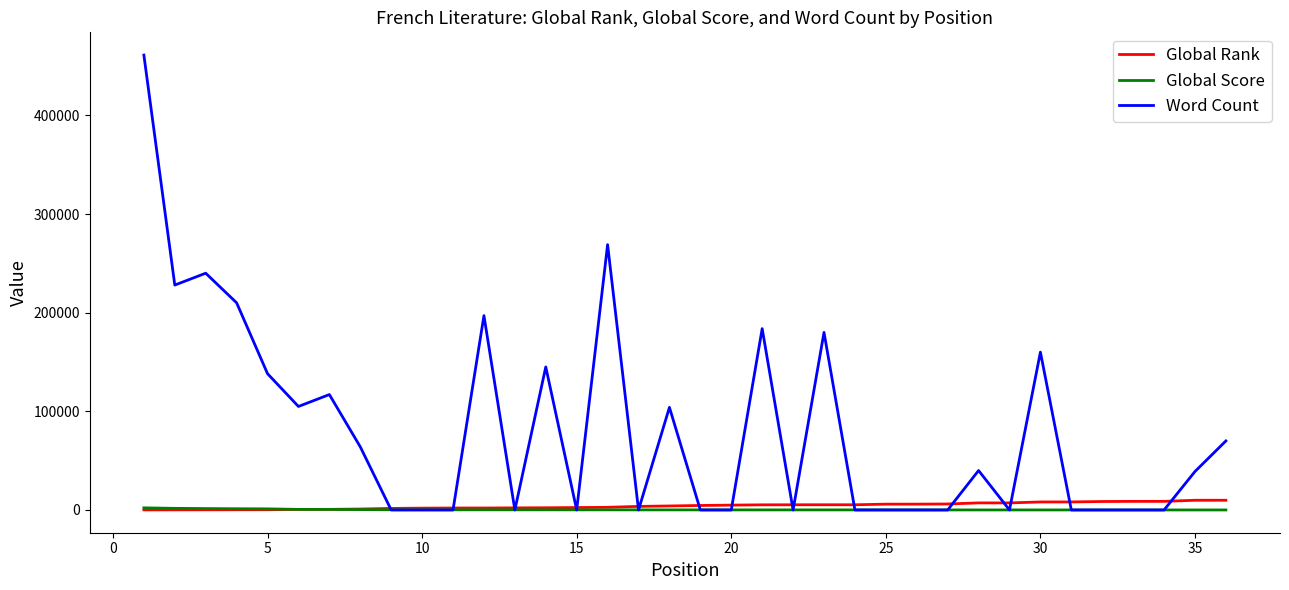

Does the chart display data point markers on the line(s)?

No